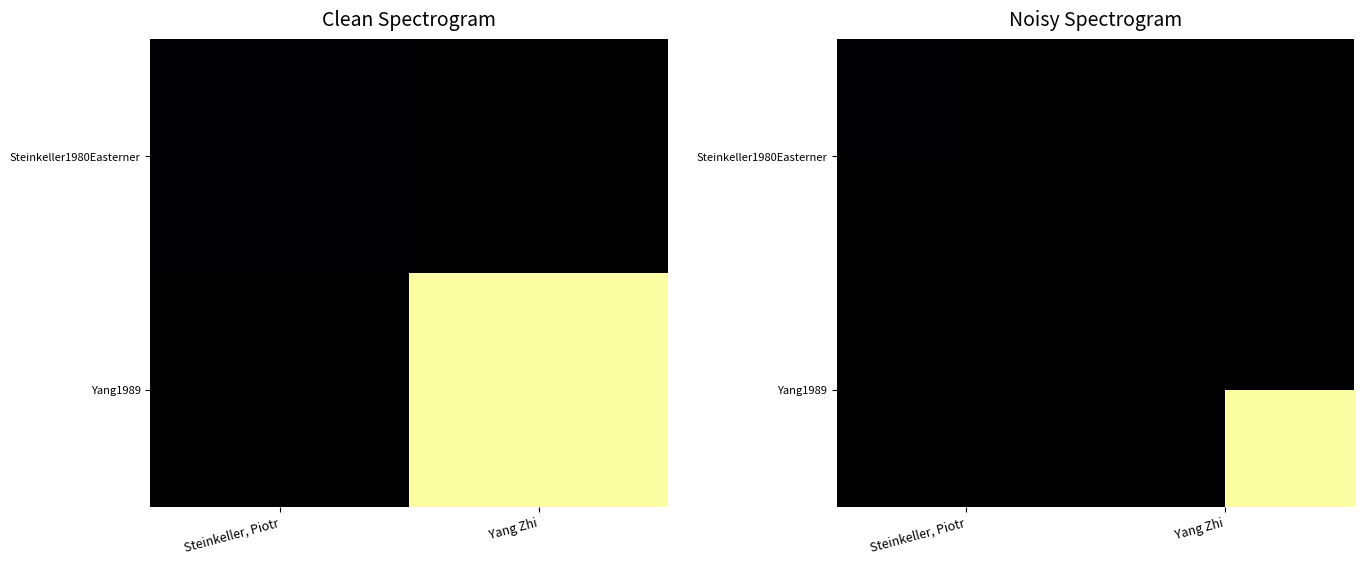

Between Steinkeller, Piotr and Yang Zhi, which is larger?

Yang Zhi